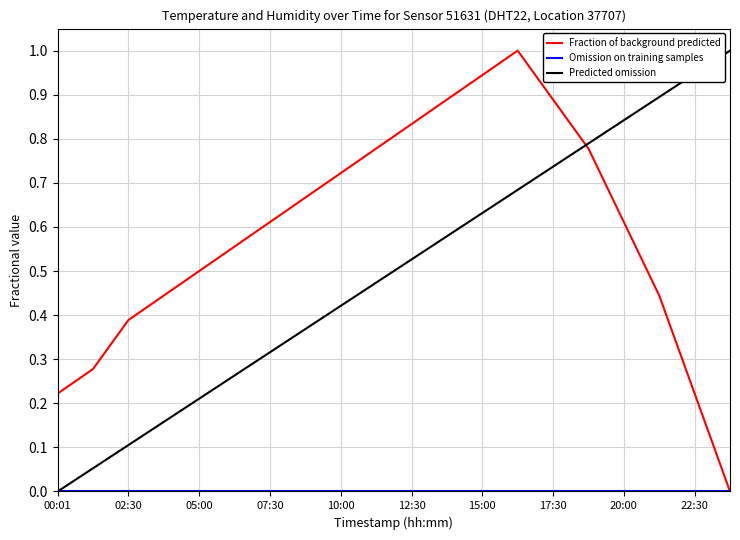

What is the maximum value shown in the chart?

1.0